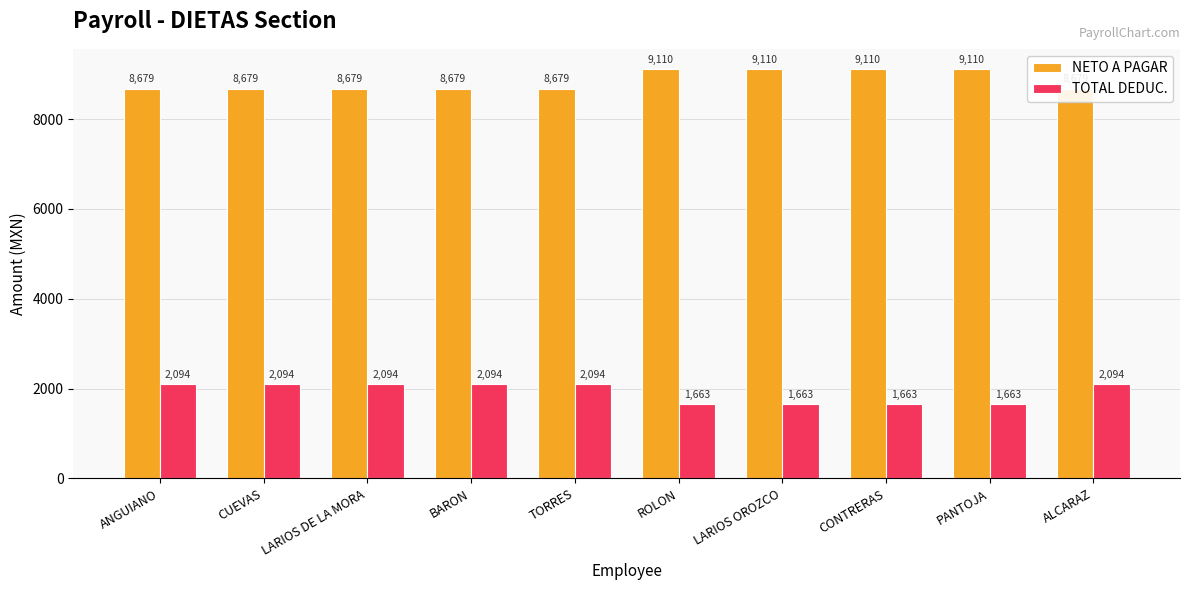

What is the label of the 3rd bar from the left?

LARIOS DE LA MORA